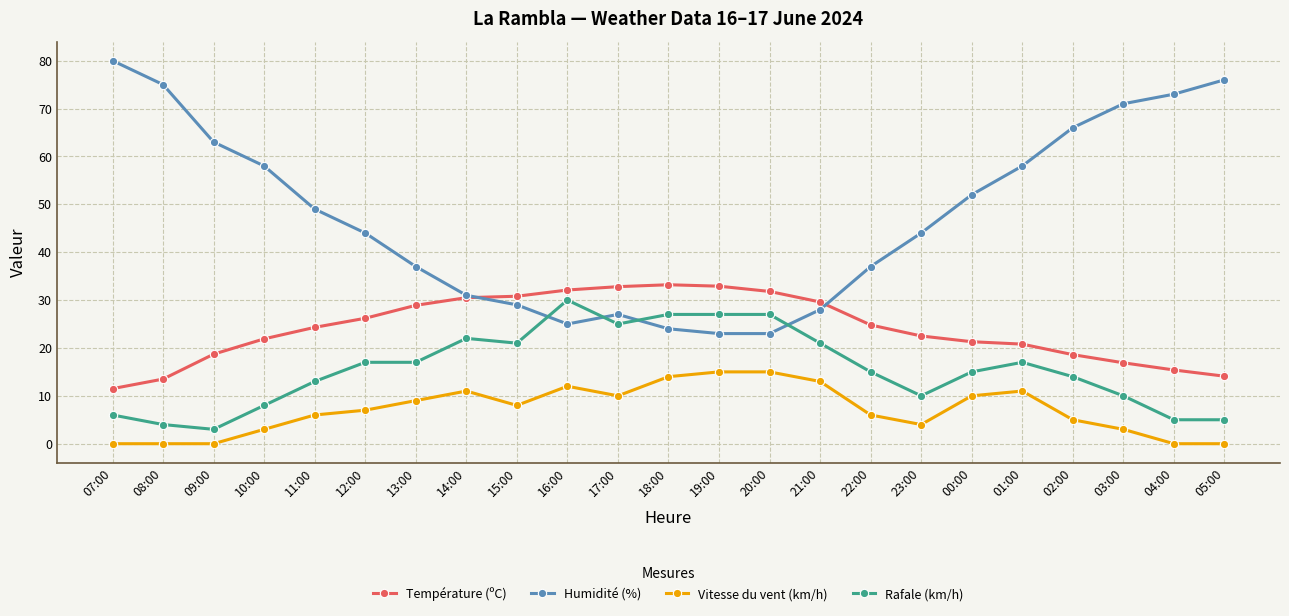

True or false: Rafale (km/h) has more than 0 points higher than both neighbors.

True